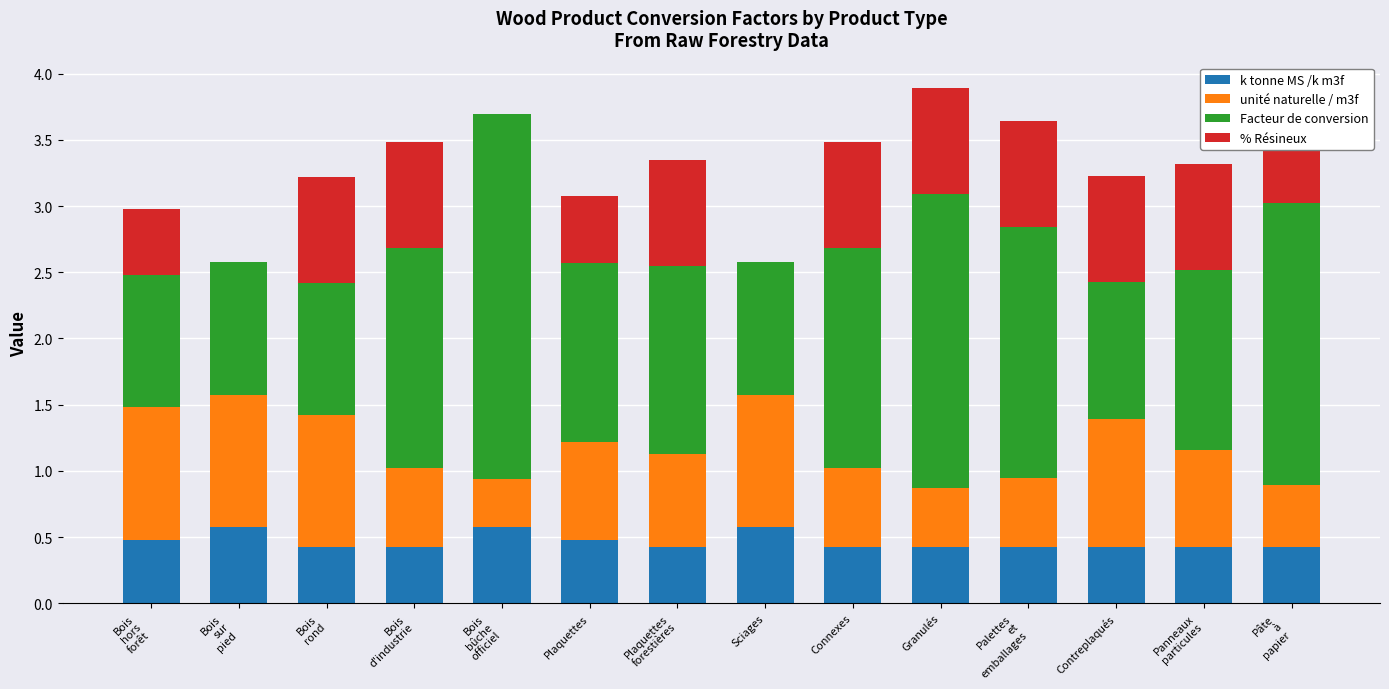

Is it true that k tonne MS /k m3f equals 0.4 at Panneaux
particules?

True